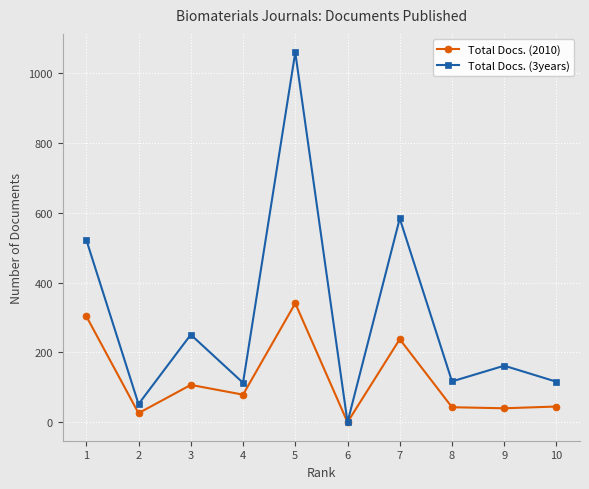

Is this an area chart (filled region under the line)?

No